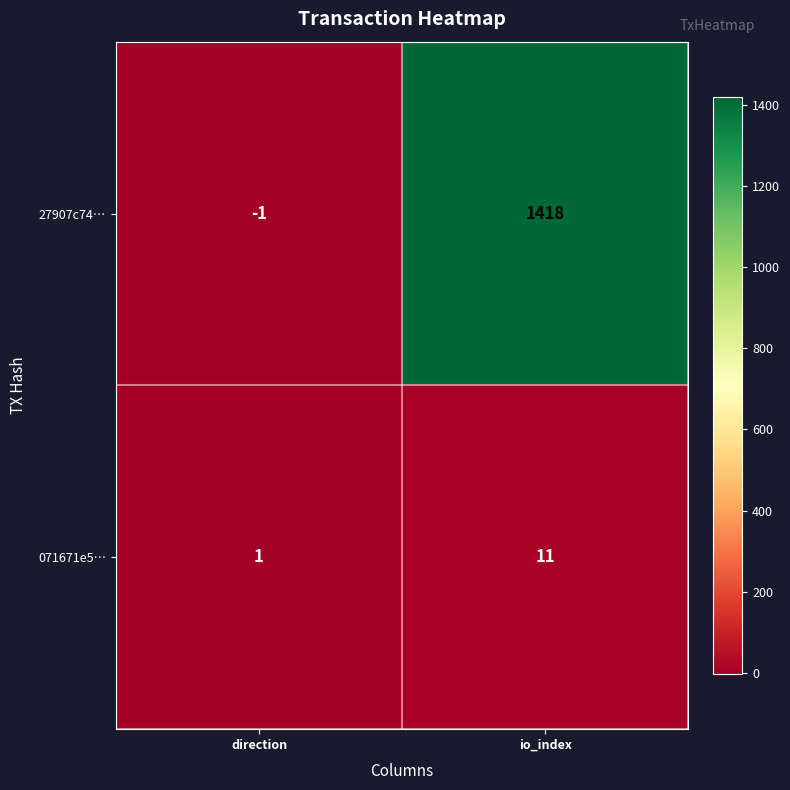

Reading left to right, extract all data points from this chart.

27907c74…: direction=-1	io_index=1418
071671e5…: direction=1	io_index=11